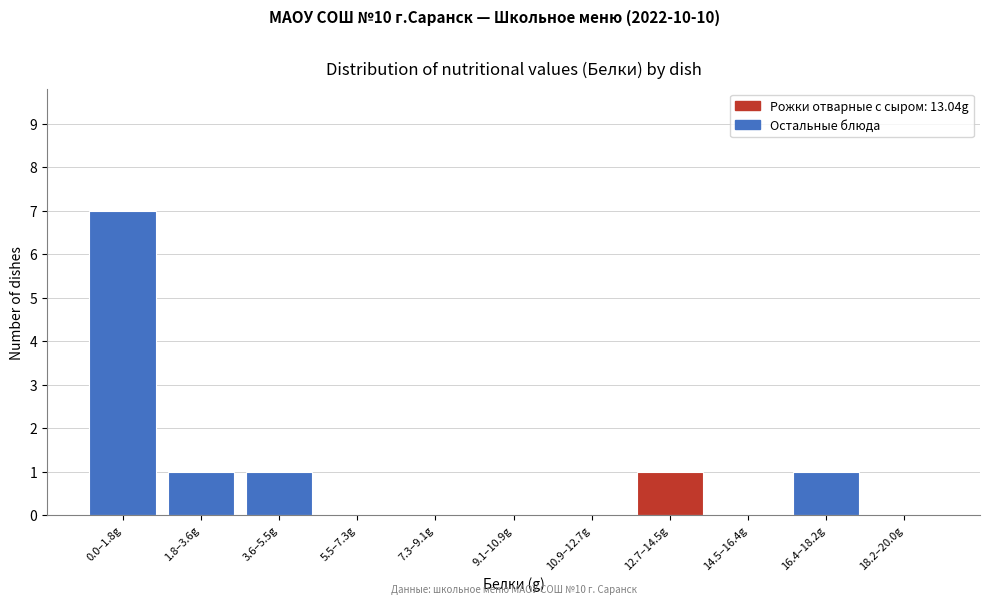

Reading left to right, transcribe all the data shown in this chart.

0.0–1.8g=7	1.8–3.6g=1	3.6–5.5g=1	5.5–7.3g=0	7.3–9.1g=0	9.1–10.9g=0	10.9–12.7g=0	12.7–14.5g=1	14.5–16.4g=0	16.4–18.2g=1	18.2–20.0g=0